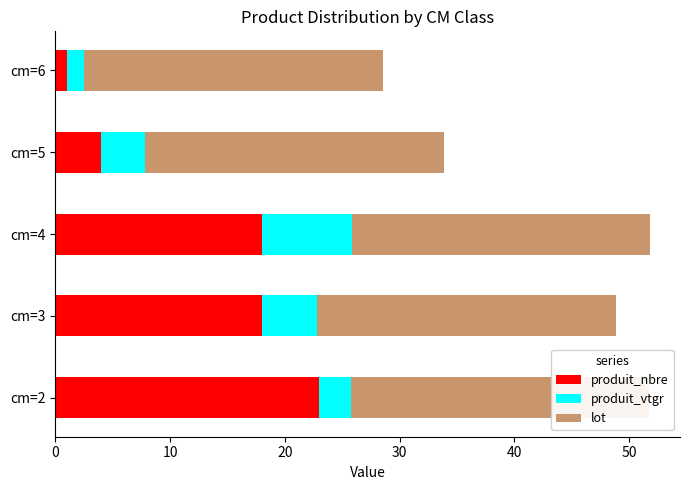

Which series changed the most between 0 and 20?

produit_vtgr